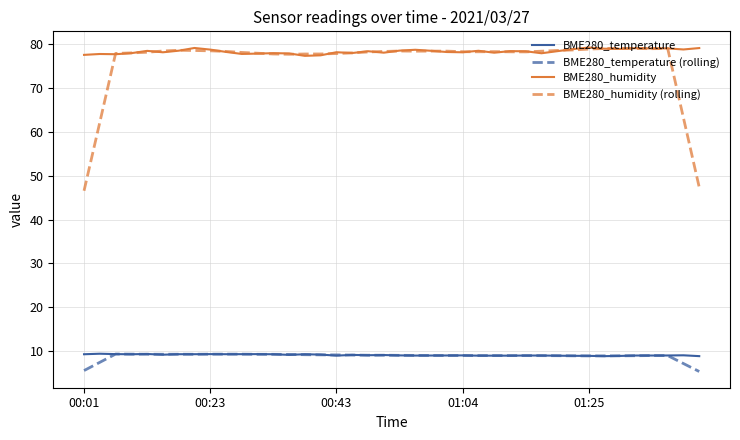

Which series has the largest range (max minus min)?

BME280_humidity (rolling)